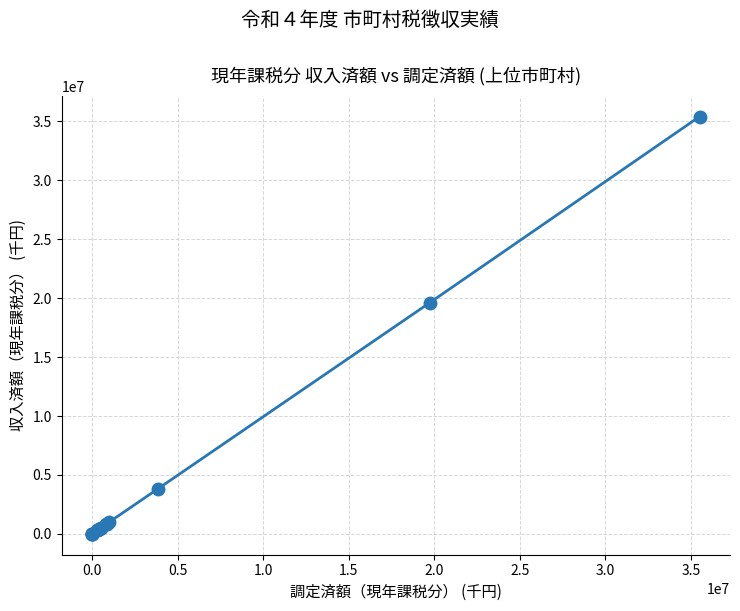

What is the greatest value displayed?

35410363